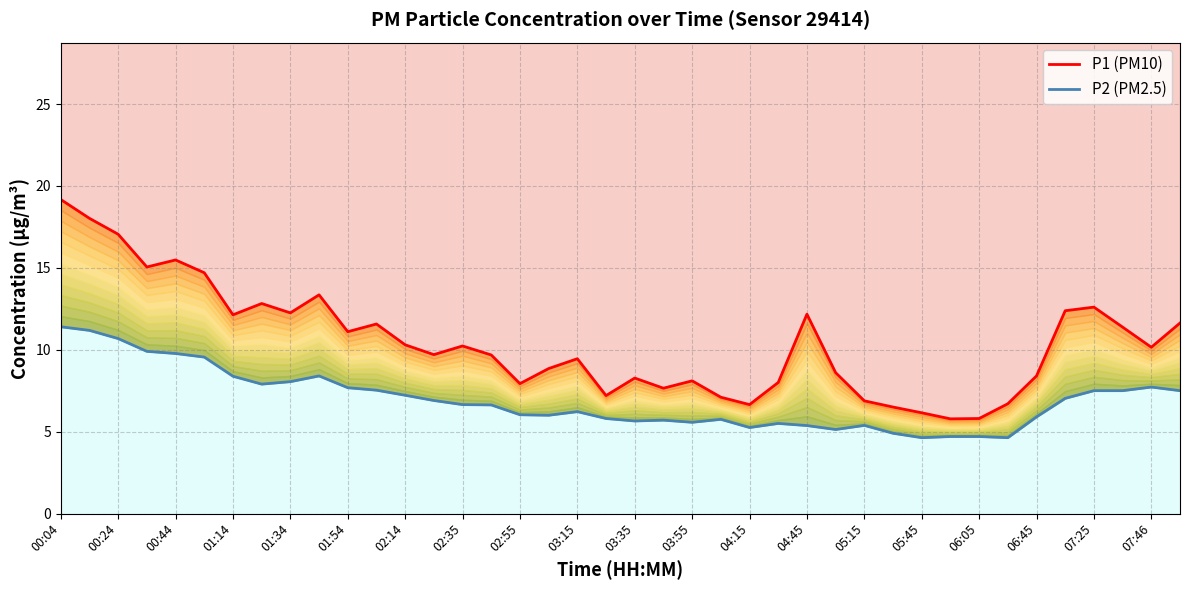

What are all the series names shown in the legend?

P1 (PM10), P2 (PM2.5)